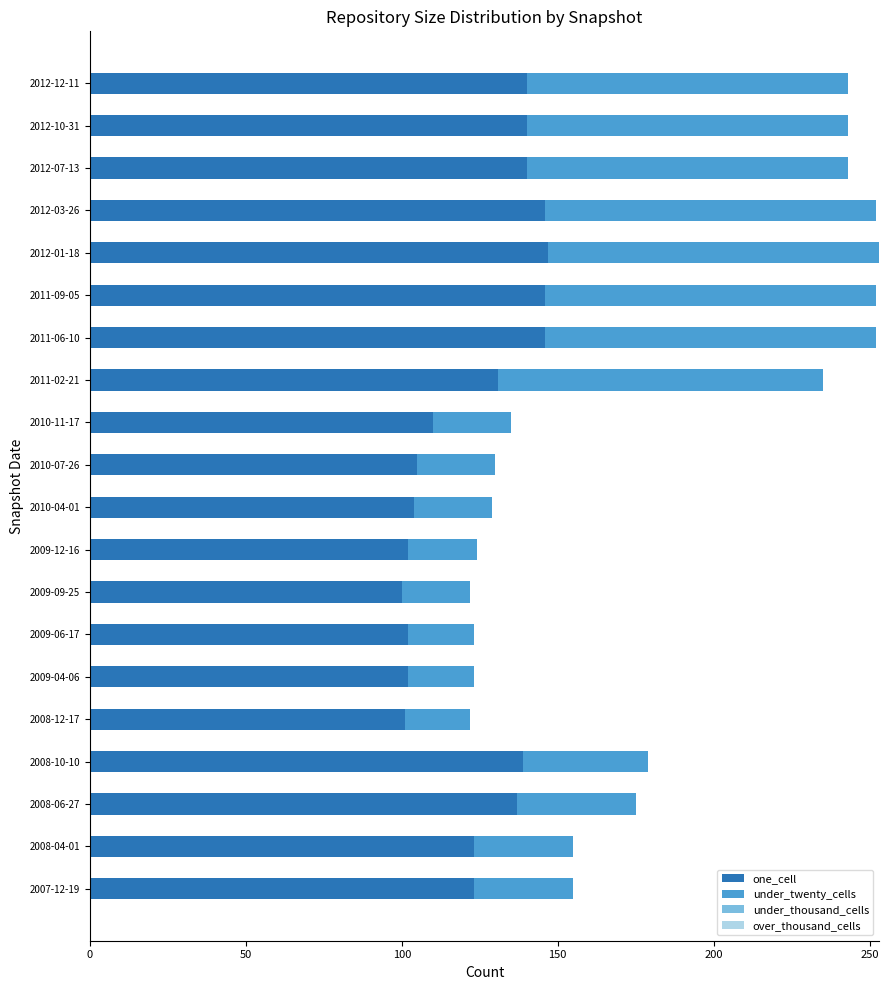

What is the maximum value for one_cell?

147